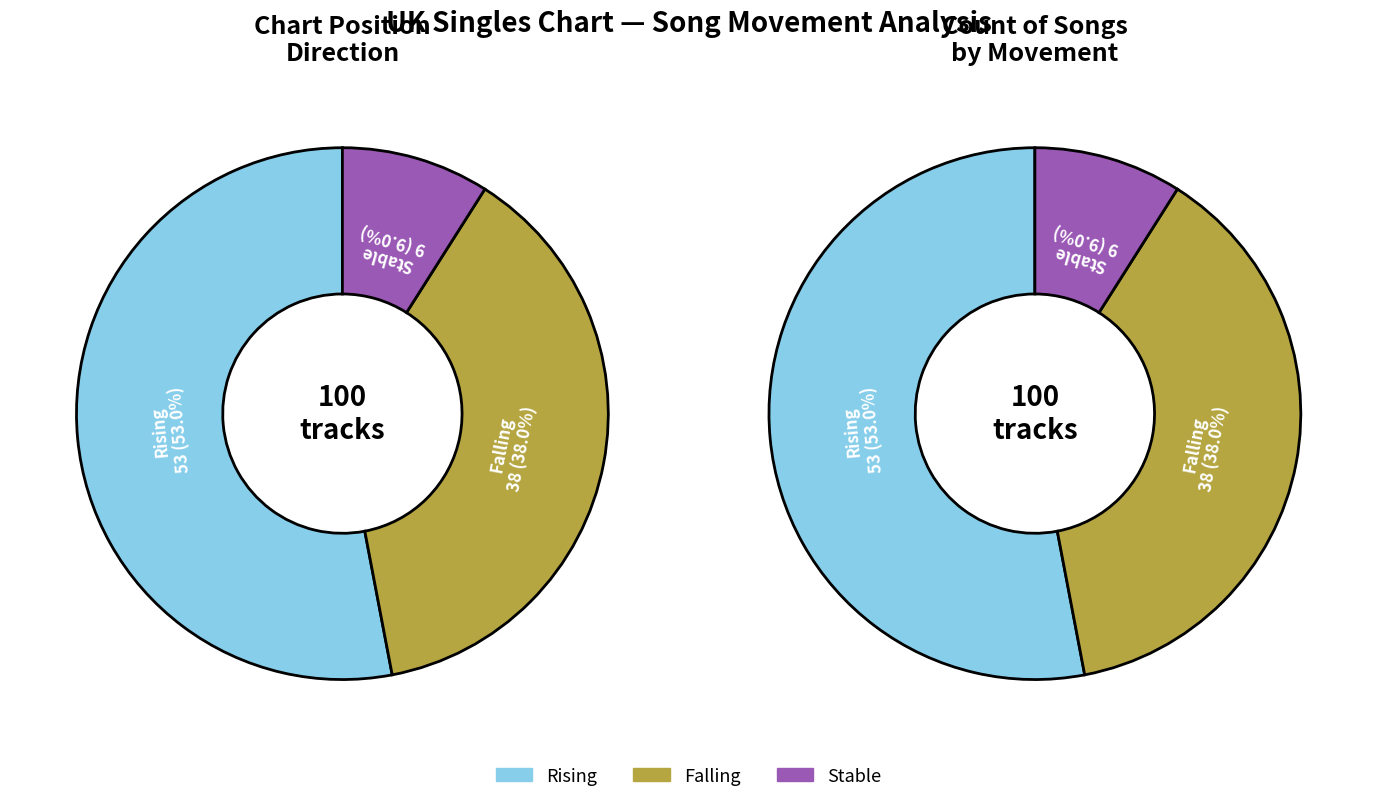

Is - the majority of the pie?

No